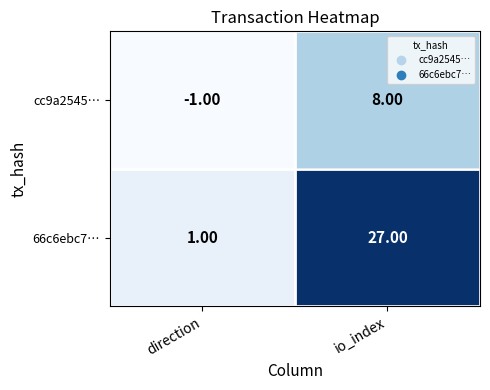

Which label corresponds to the largest value in the chart?

io_index